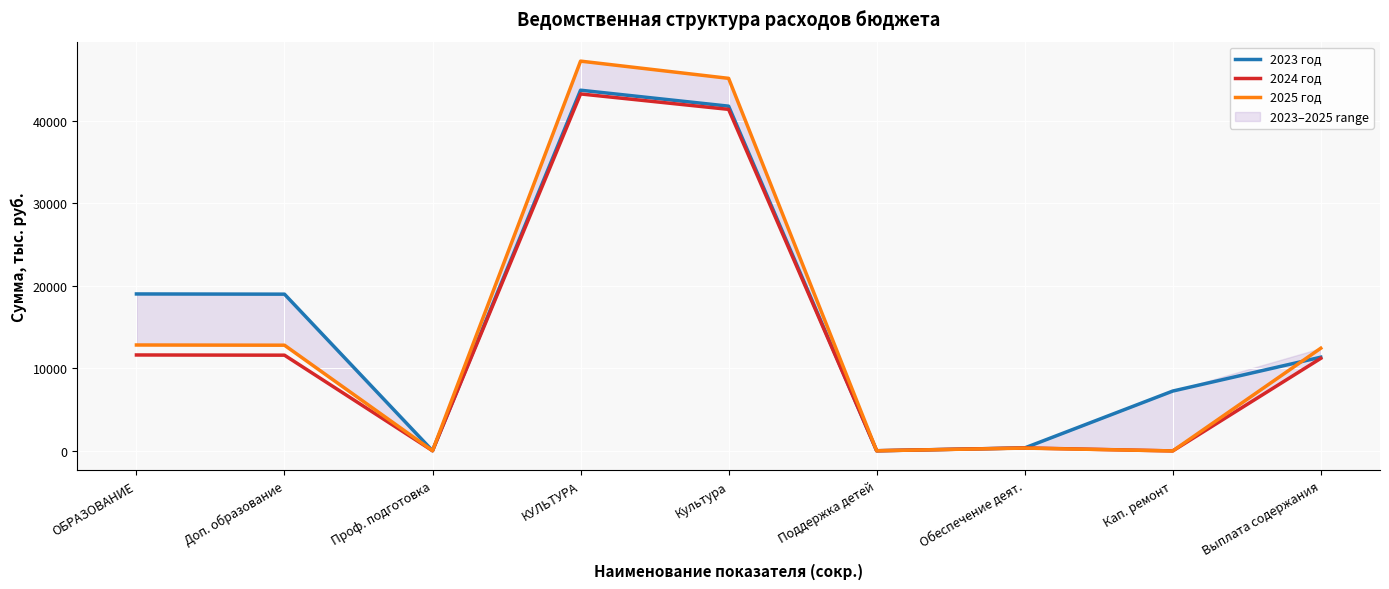

Rank the series by their maximum value, from highest to lowest.

2025 год, 2023 год, 2024 год